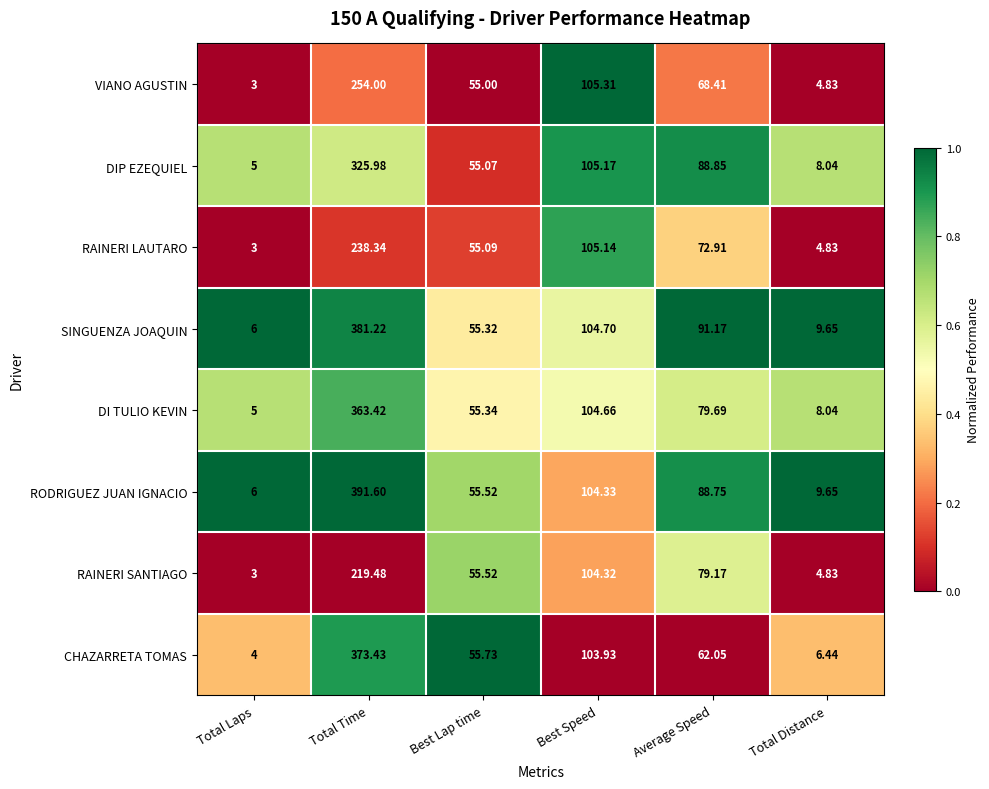

At which category is the sum across all series the highest?

Total Time